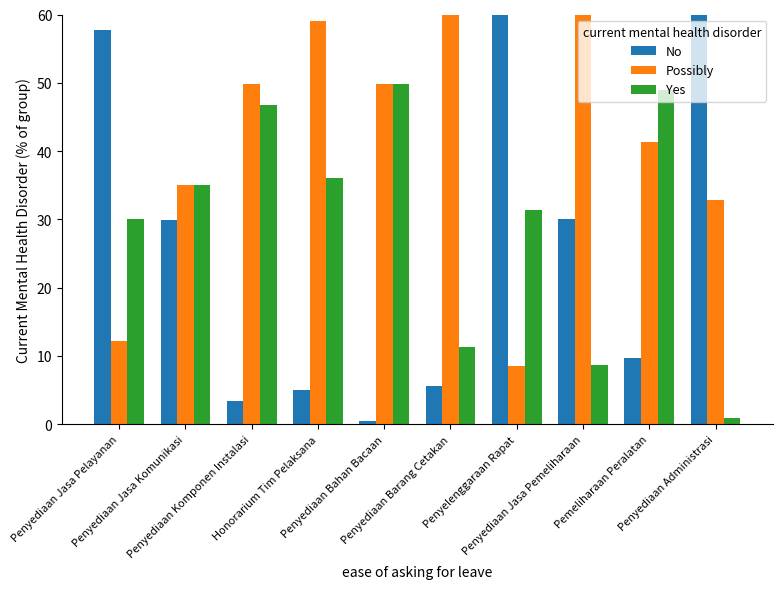

Are the bars grouped side by side (vs. stacked)?

Yes